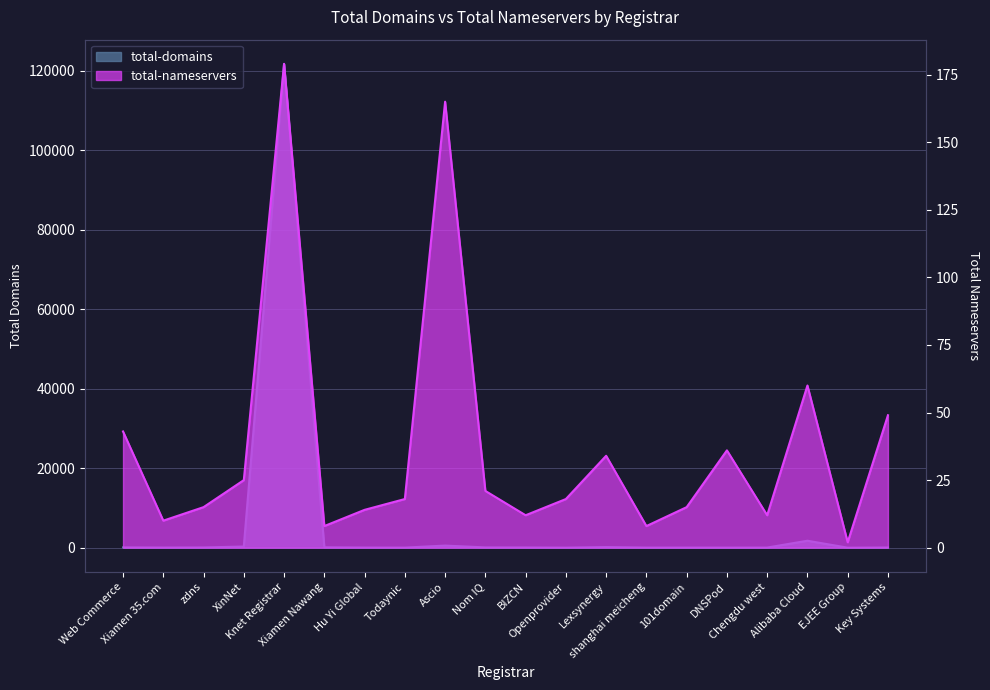

Where is the first local maximum for total-domains?

Knet Registrar